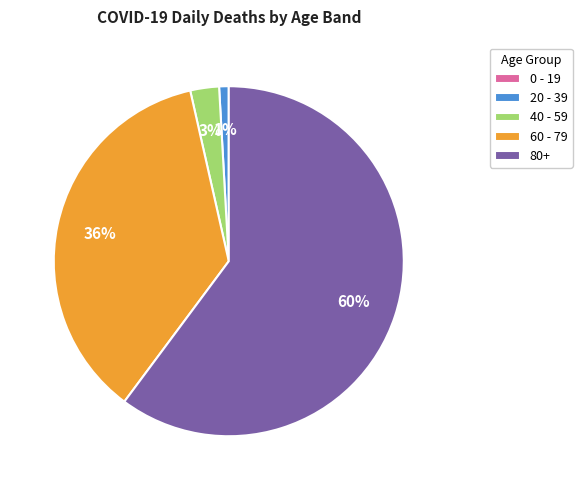

Which category accounts for the majority?

80+